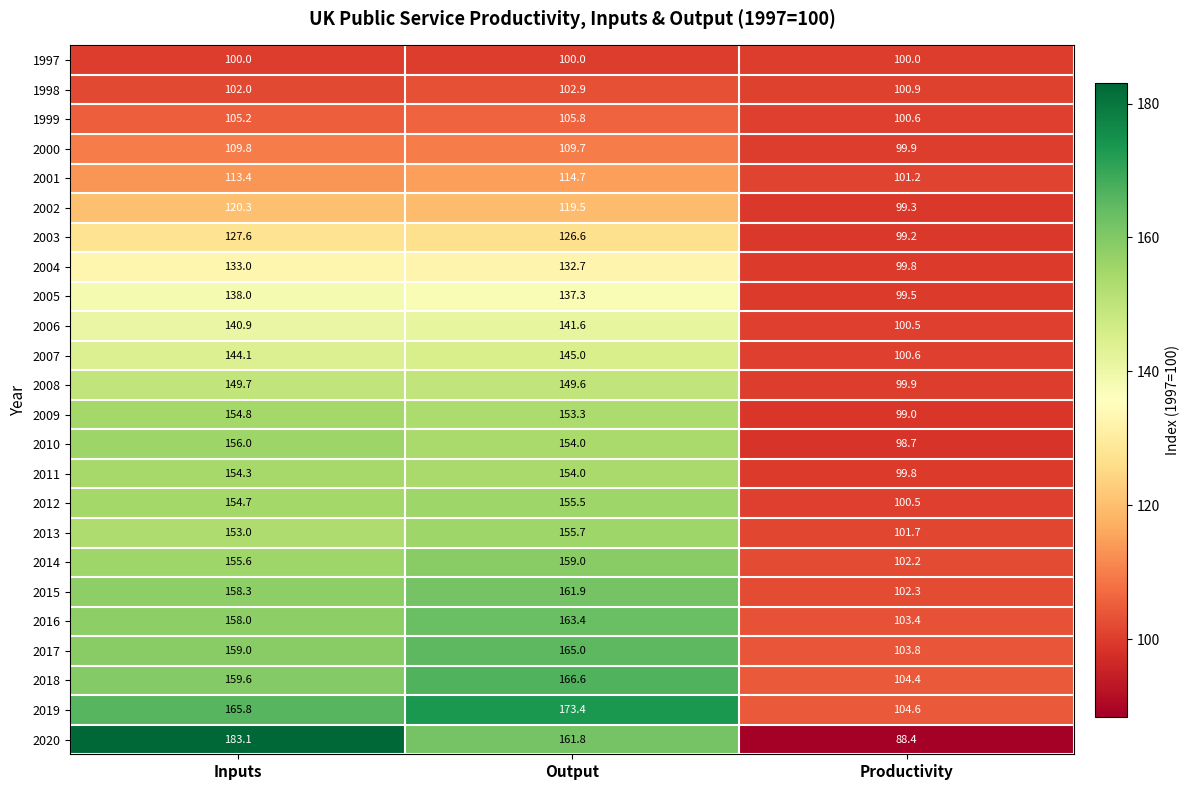

What is the total value across all series at Inputs?

3396.2